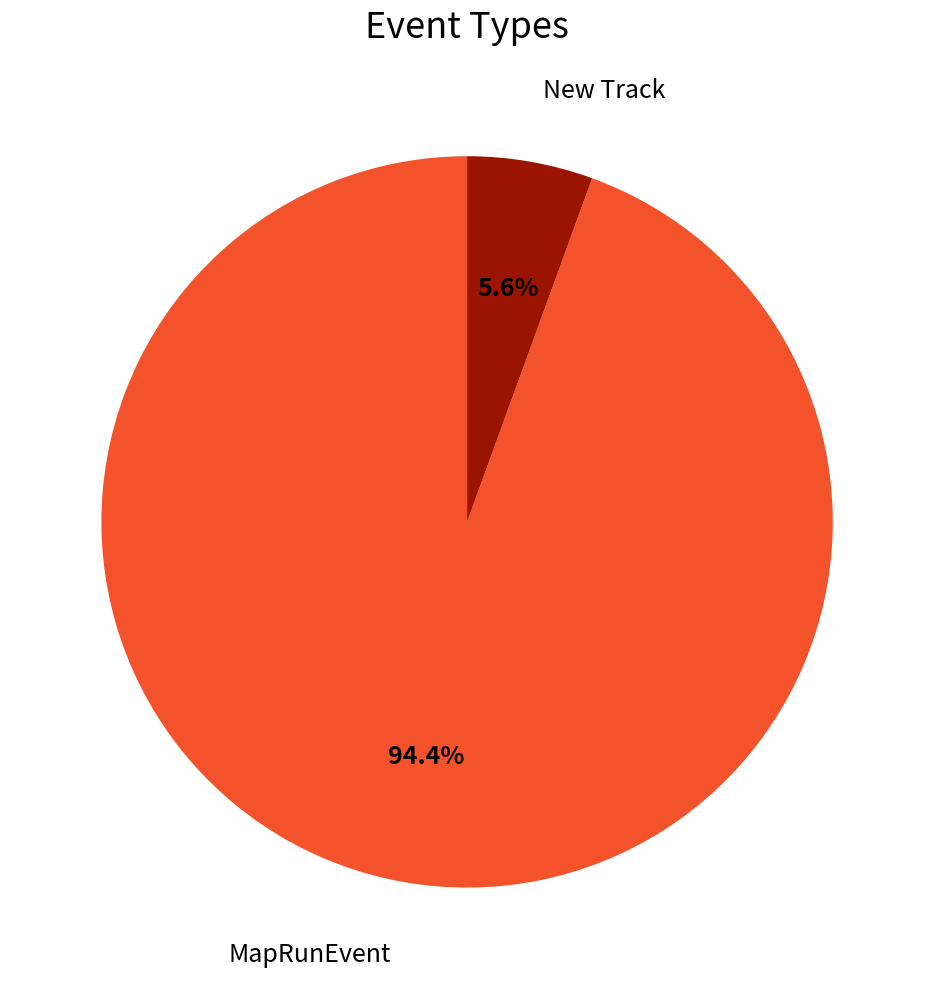

How many slices are in this pie chart?

2